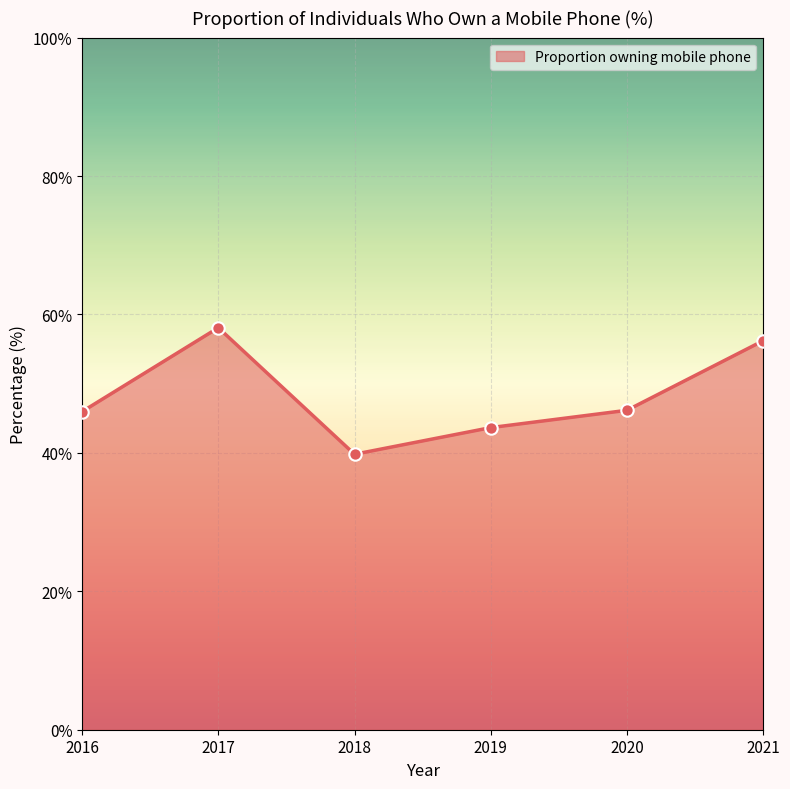

What is the change in value from 2016 to 2021?

+10.2